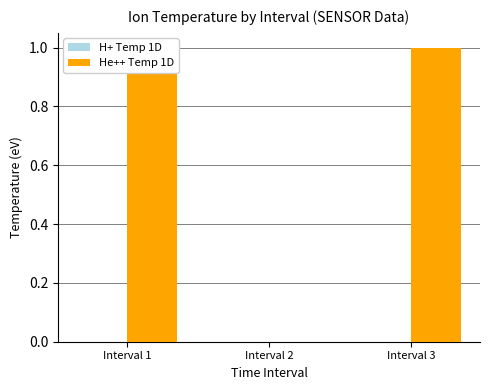

Rank the series by their average value, from highest to lowest.

He++ Temp 1D, H+ Temp 1D